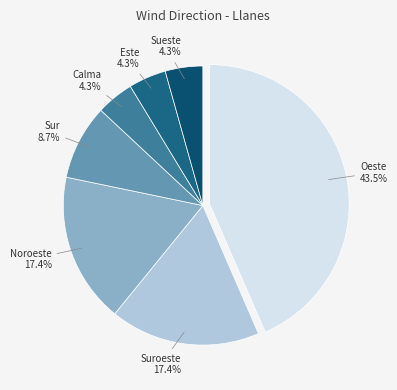

Which category has the biggest portion of the pie?

Oeste